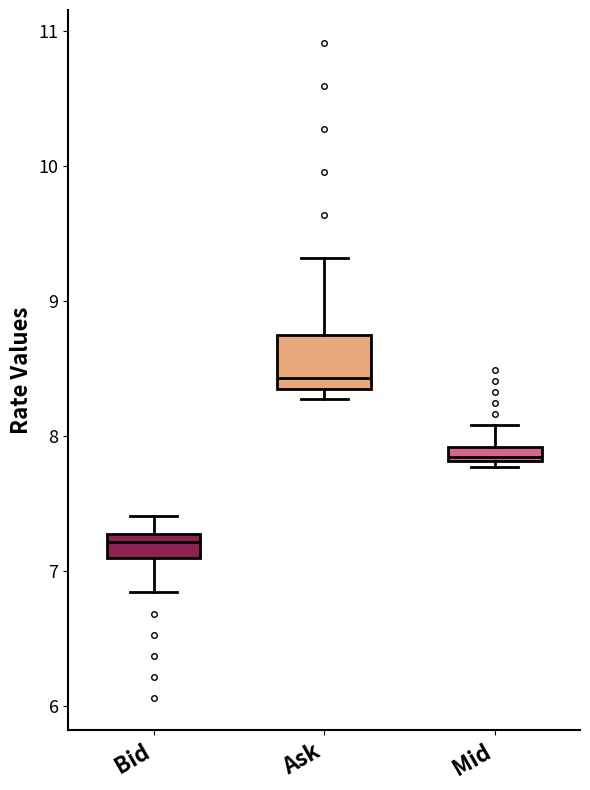

Where is the lower edge of the box for Mid on the y-axis? The values are not printed on the chart, so give them approximately, as read against the axis.

7.8